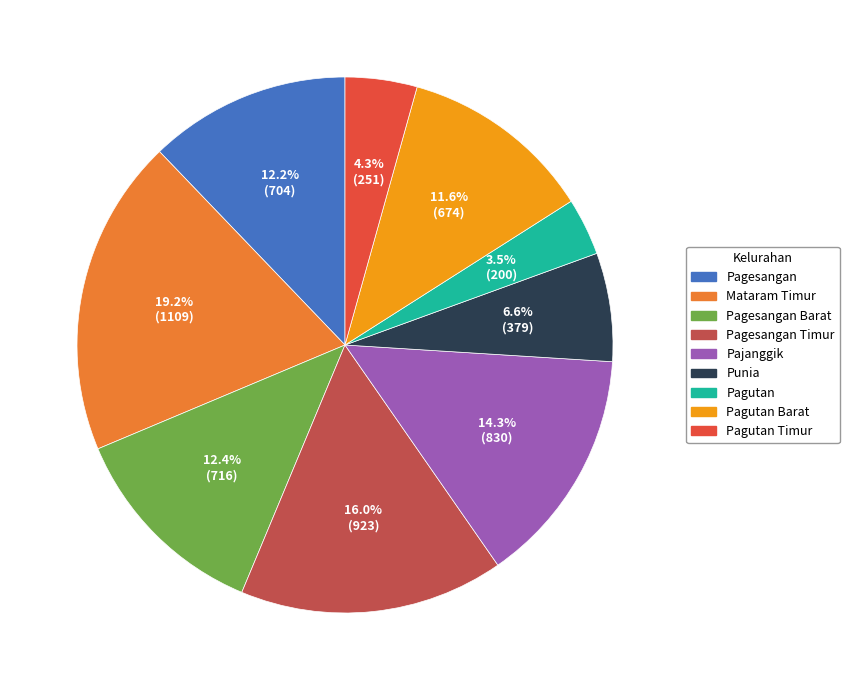

Is there a majority slice in this chart?

No